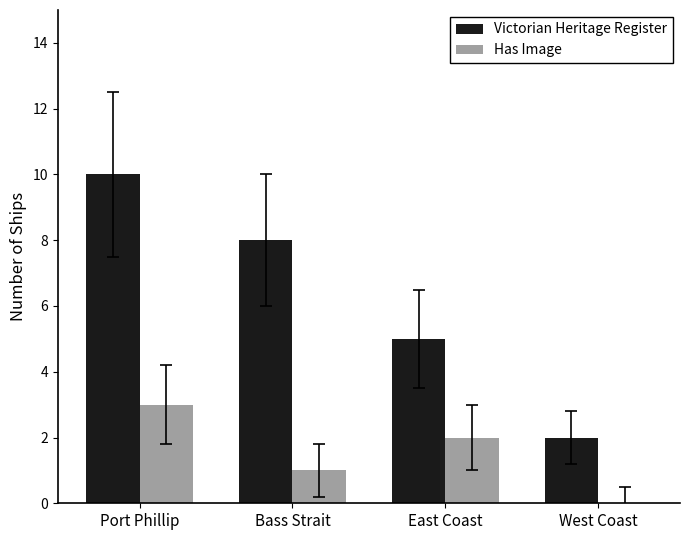

Reading left to right, what are all the values shown in this chart?

Victorian Heritage Register: 10	8	5	2
Has Image: 3	1	2	0